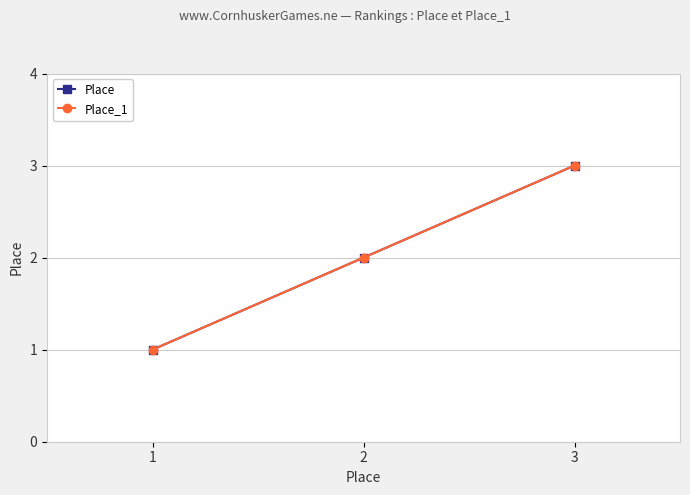

Does the chart have visible grid lines?

Yes